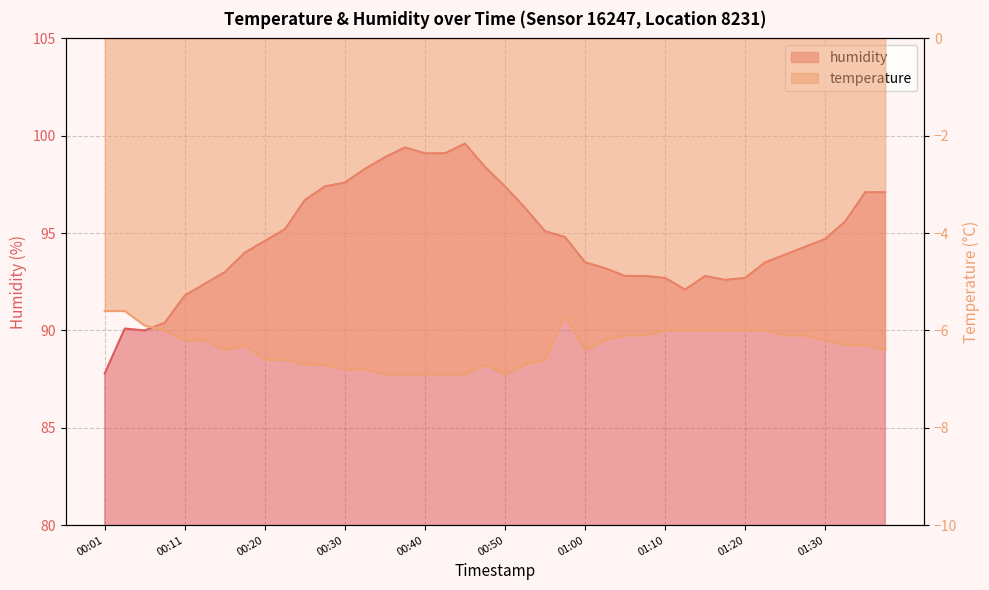

What is the sum of all temperature values?

-253.7